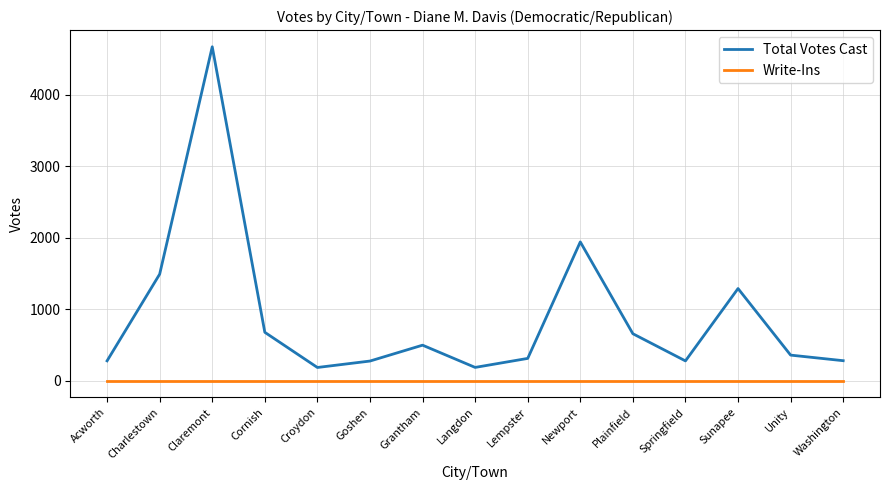

What is the spread (max minus min) of values at Charlestown?

1489